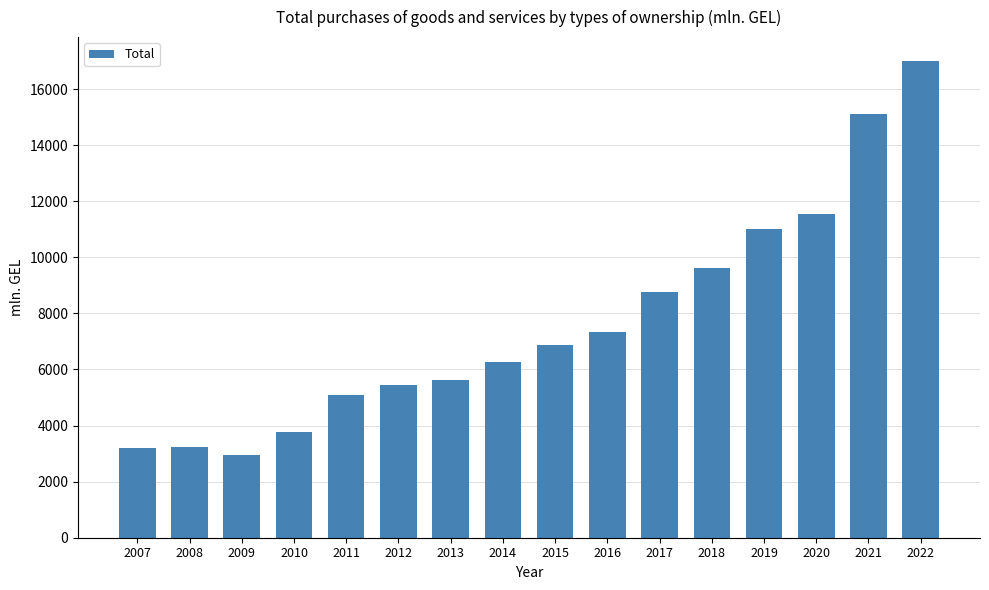

At which category does the chart reach its minimum across all series?

2009